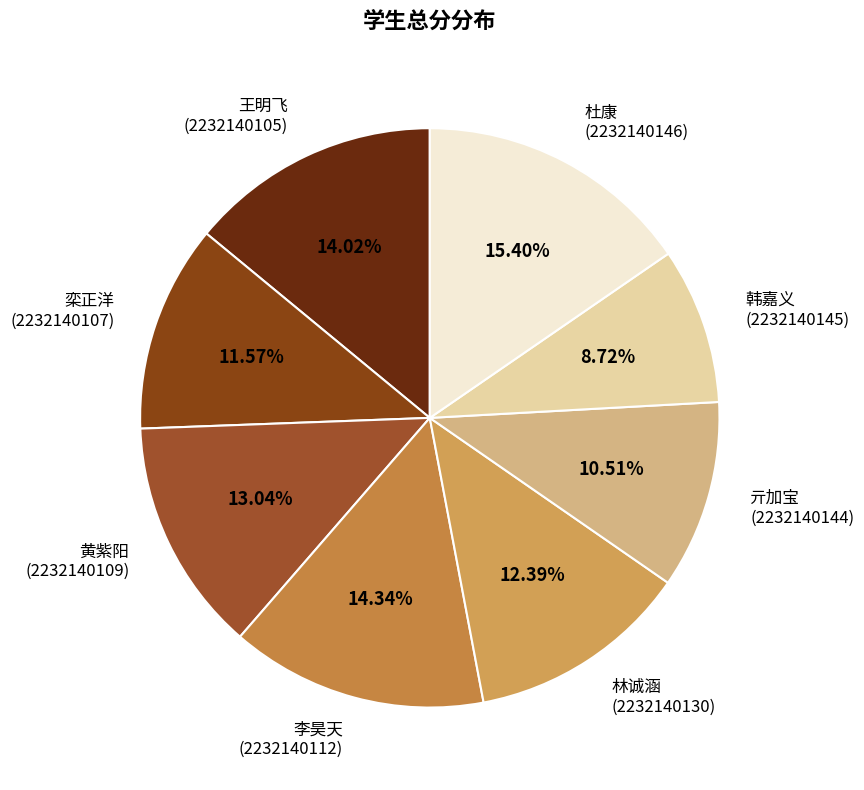

Does 亓加宝 (2232140144) represent more than half of the total?

No